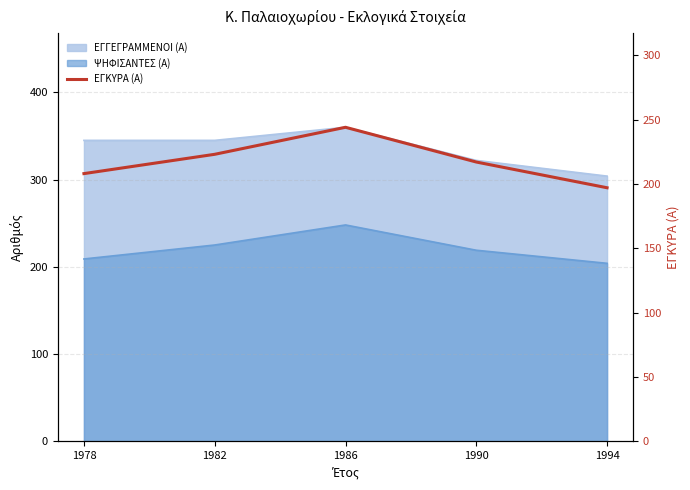

The value at 1978 is 81. True or false?

False